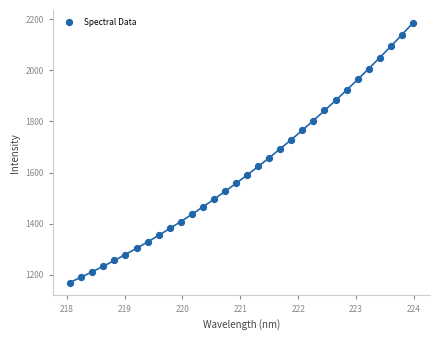

What is the range of X values (max minus min)?

5.9